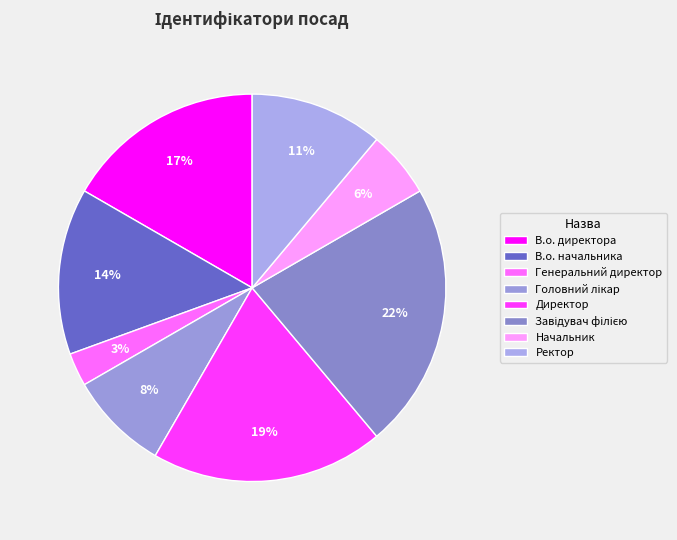

Which slice is the smallest?

Генеральний директор